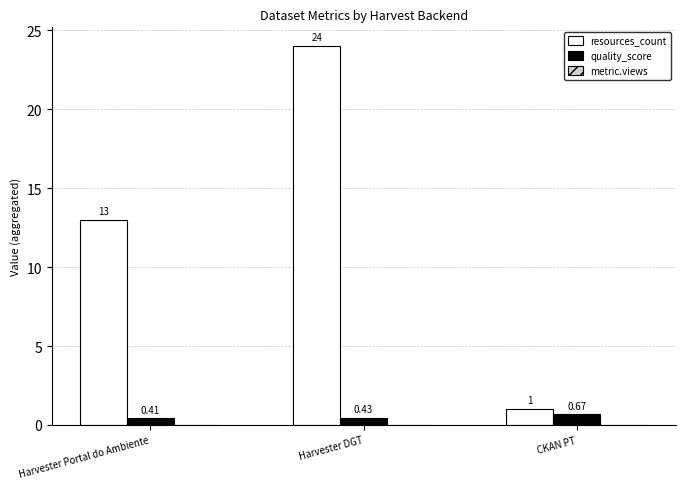

At which category is the sum across all series the highest?

Harvester DGT